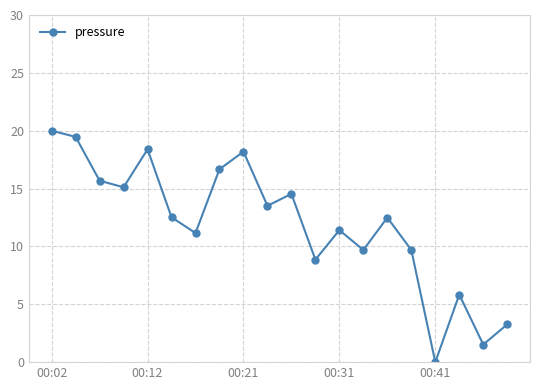

What is the difference between the second highest and minimum values?

19.5